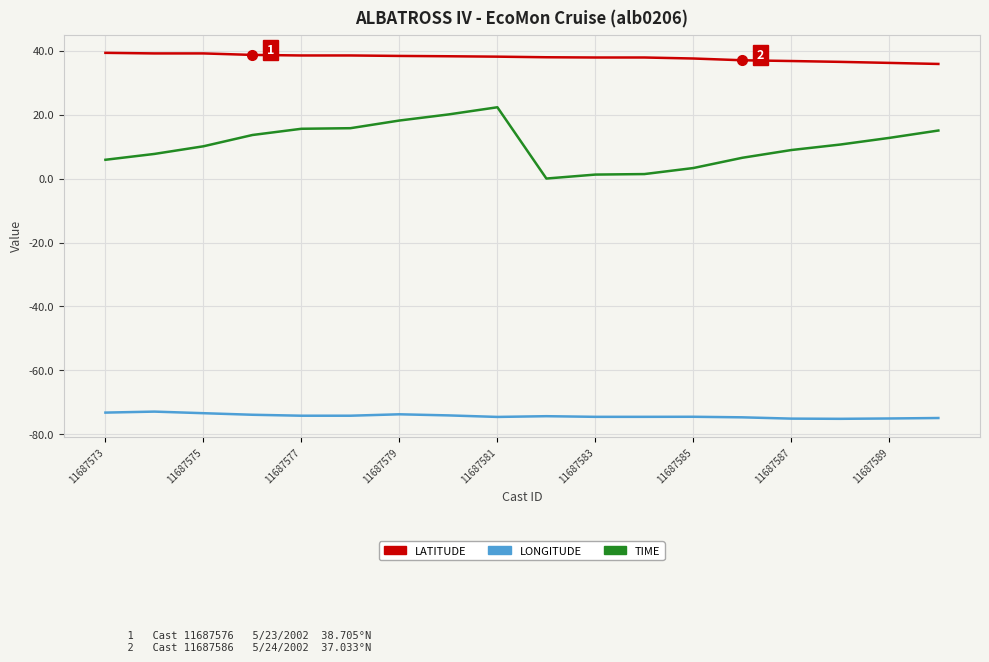

What is the difference between the maximum and minimum values in the TIME series?

22.3